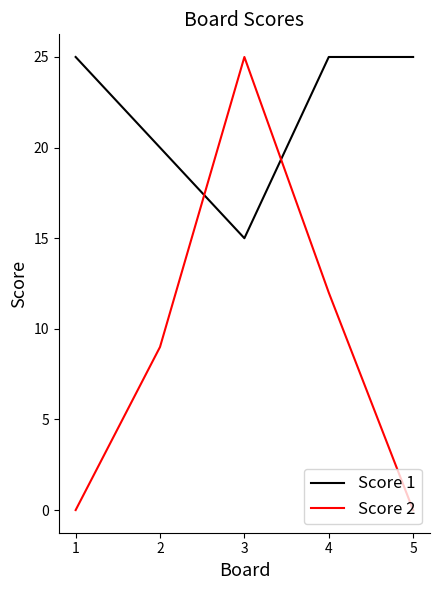

Which series has the largest range (max minus min)?

Score 2